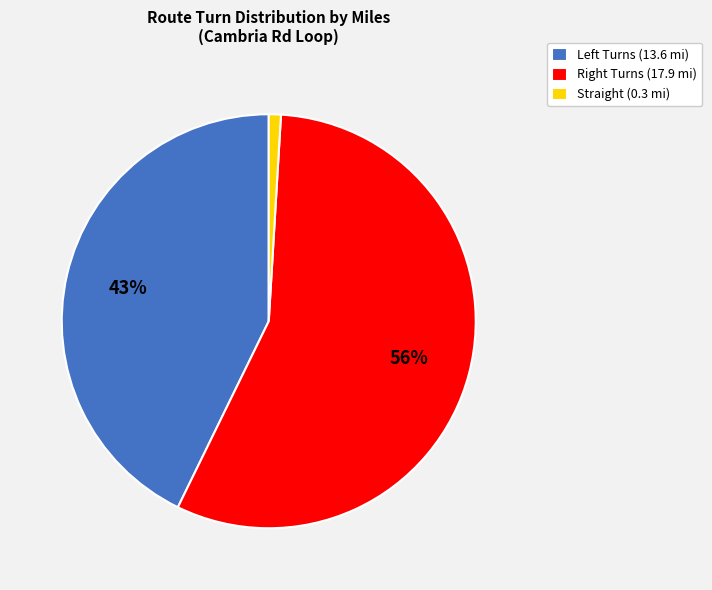

True or false: Straight (0.3 mi) accounts for 11% of the total.

False